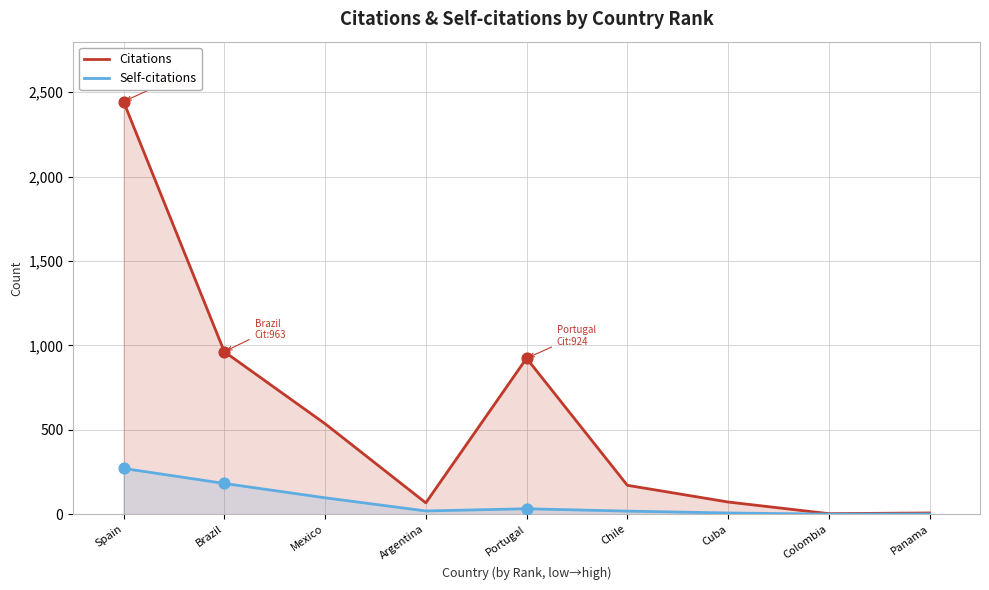

At how many categories does at least one series exceed 1084?

1